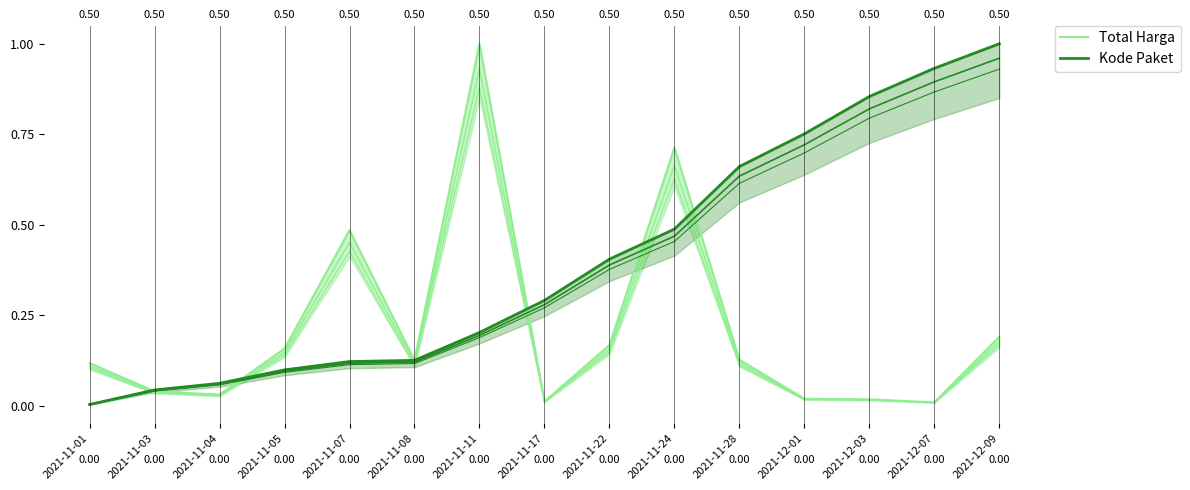

How many series are shown in this chart?

2